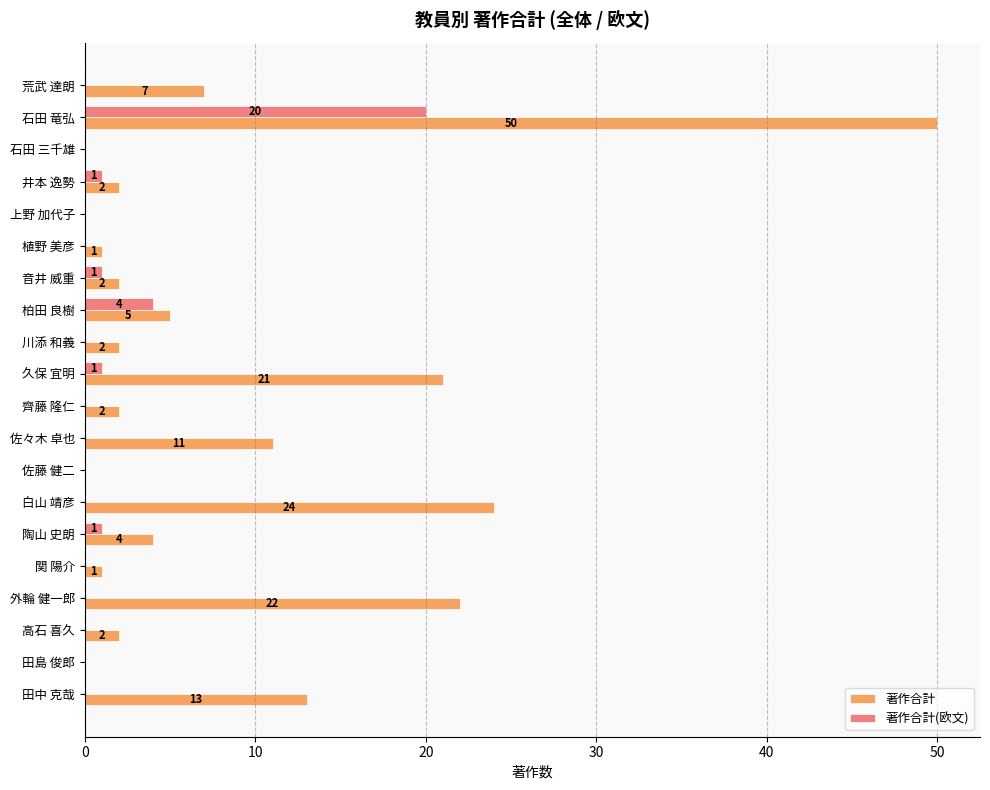

How many values in 著作合計 are above zero?

16